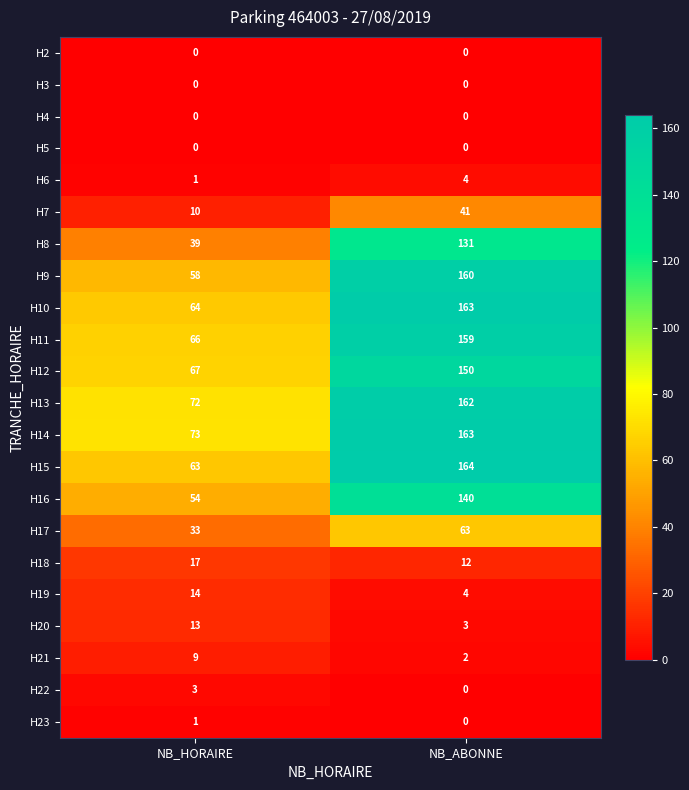

What is the approximate value of H7 at NB_HORAIRE?

10